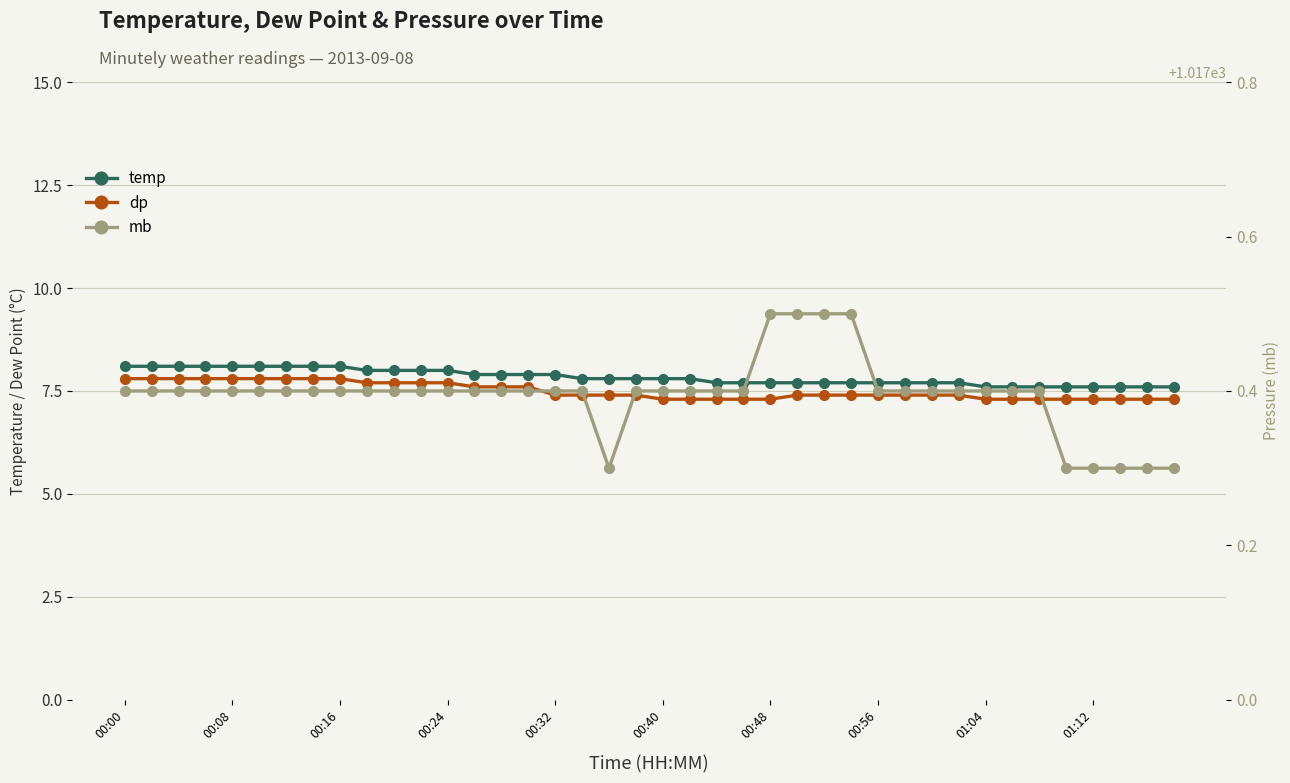

What are all the series names shown in the legend?

temp, dp, mb